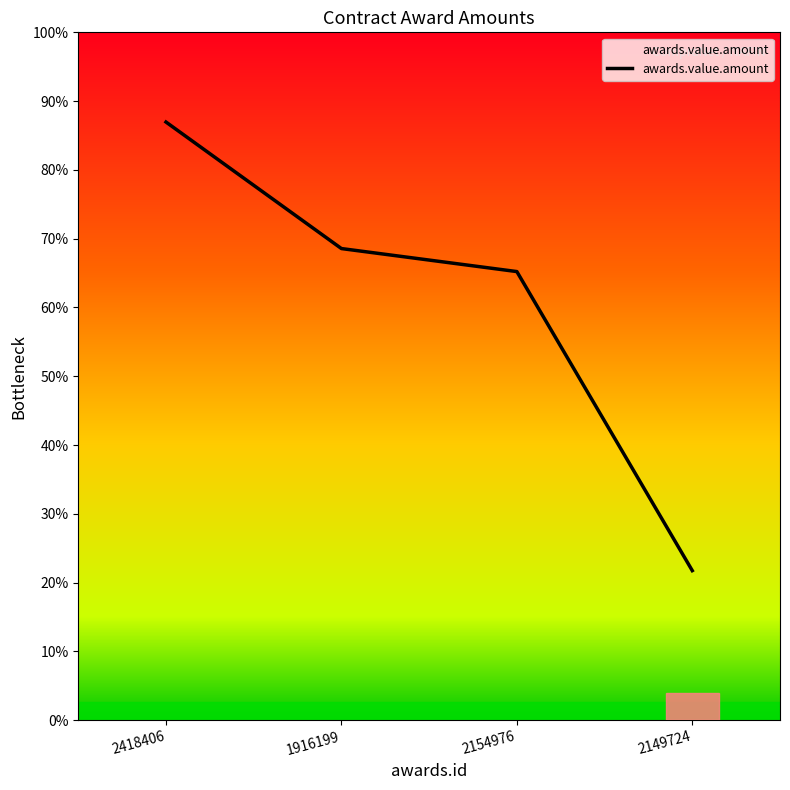

Which category has the highest value across all series?

2418406